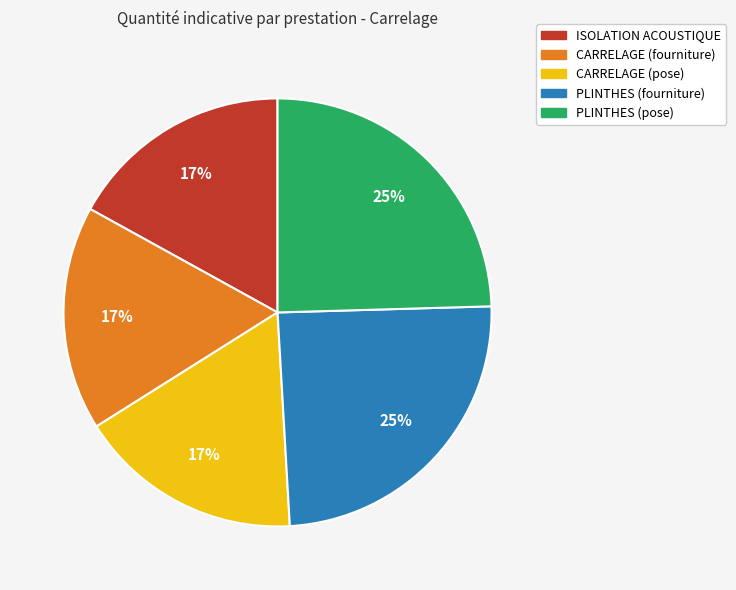

How many segments does this pie chart have?

5